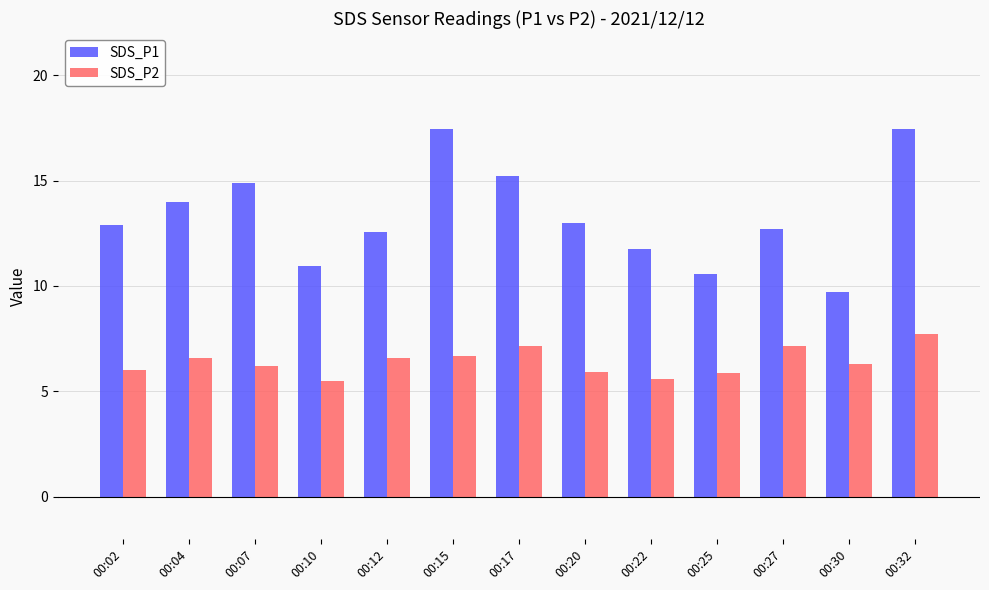

What is the difference between the SDS_P1 values at 00:22 and 00:17?

3.5